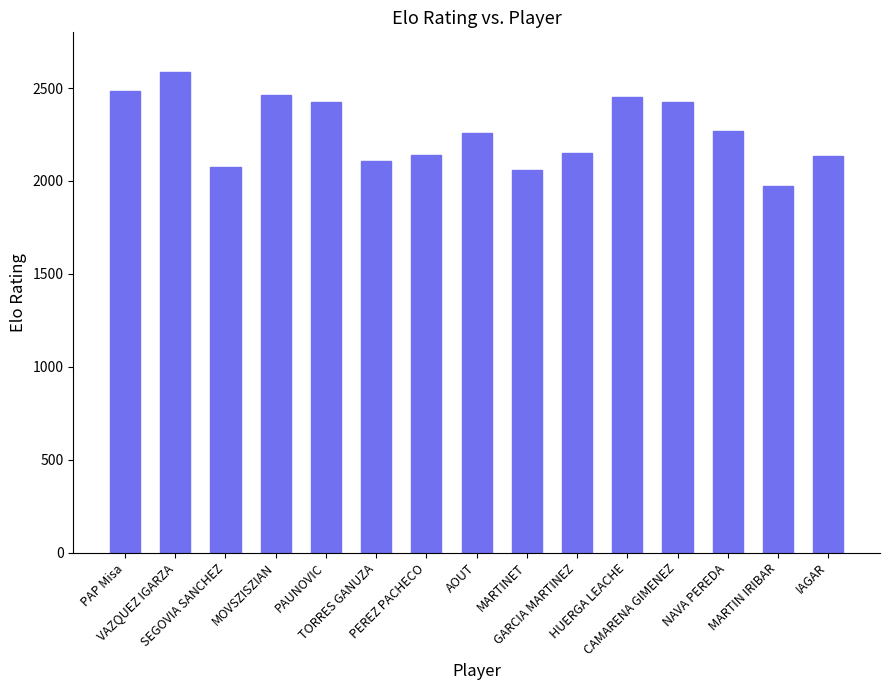

The chart shows a value of 2150 at GARCIA MARTINEZ. True or false?

True